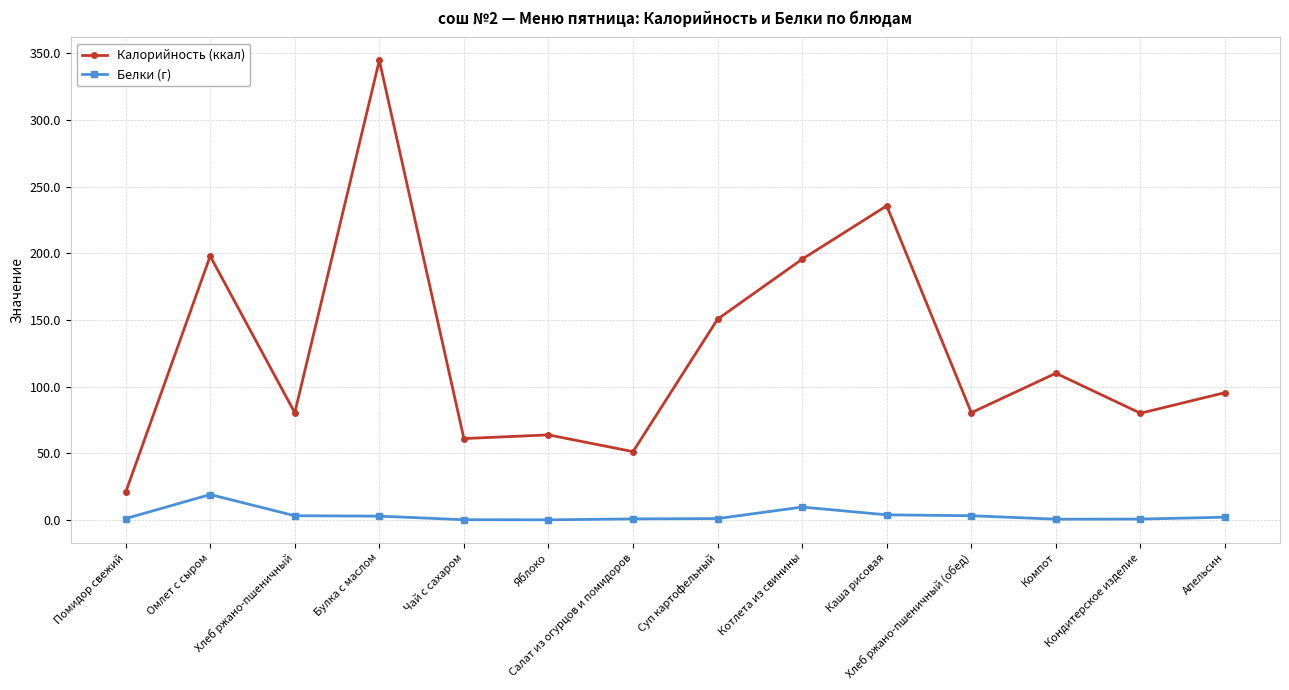

What is the spread (max minus min) of values at Апельсин?

93.5